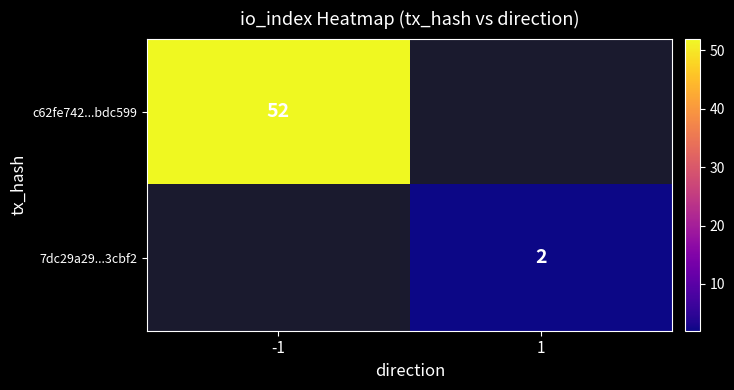

The value of c62fe742...bdc599 at -1 is 52. True or false?

True